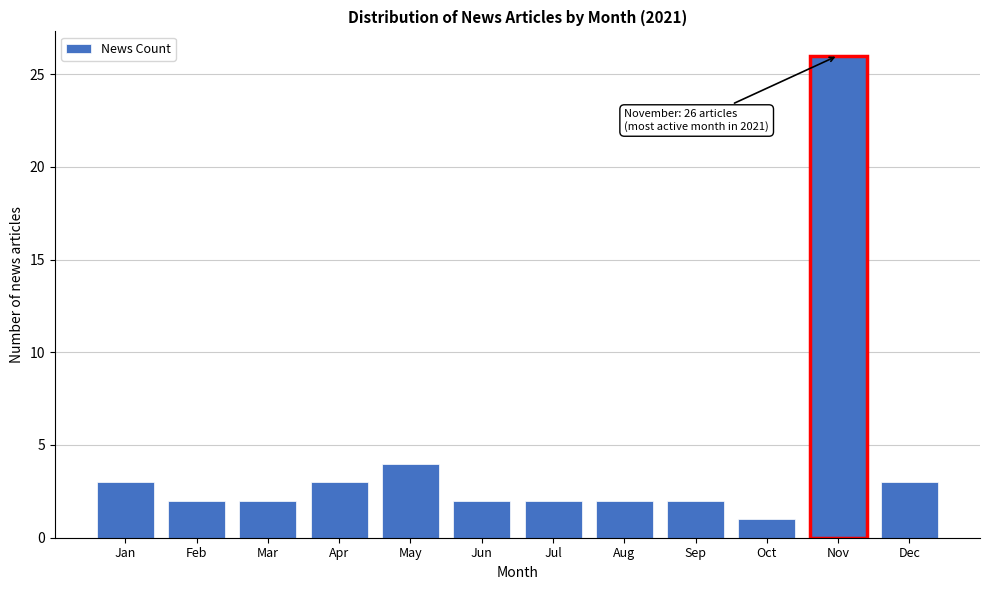

Reading left to right, transcribe all the data shown in this chart.

3	2	2	3	4	2	2	2	2	1	26	3